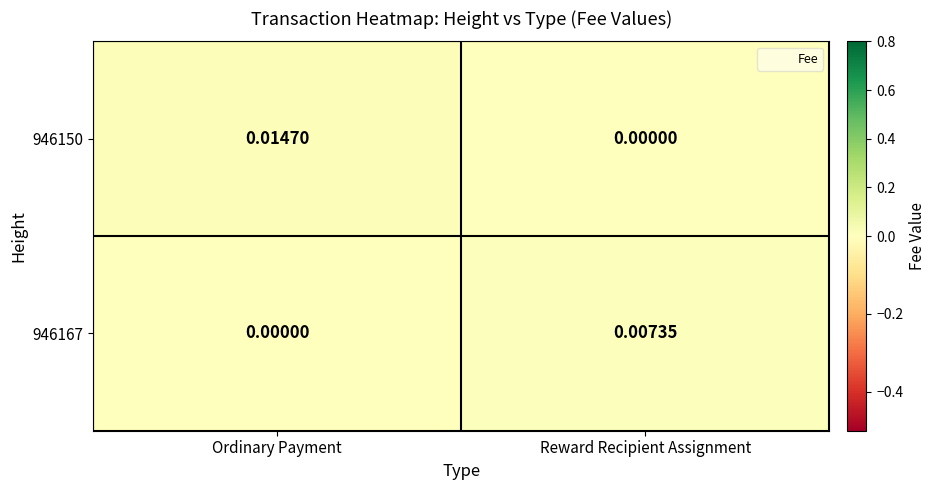

At which category does the chart reach its peak across all series?

Ordinary Payment